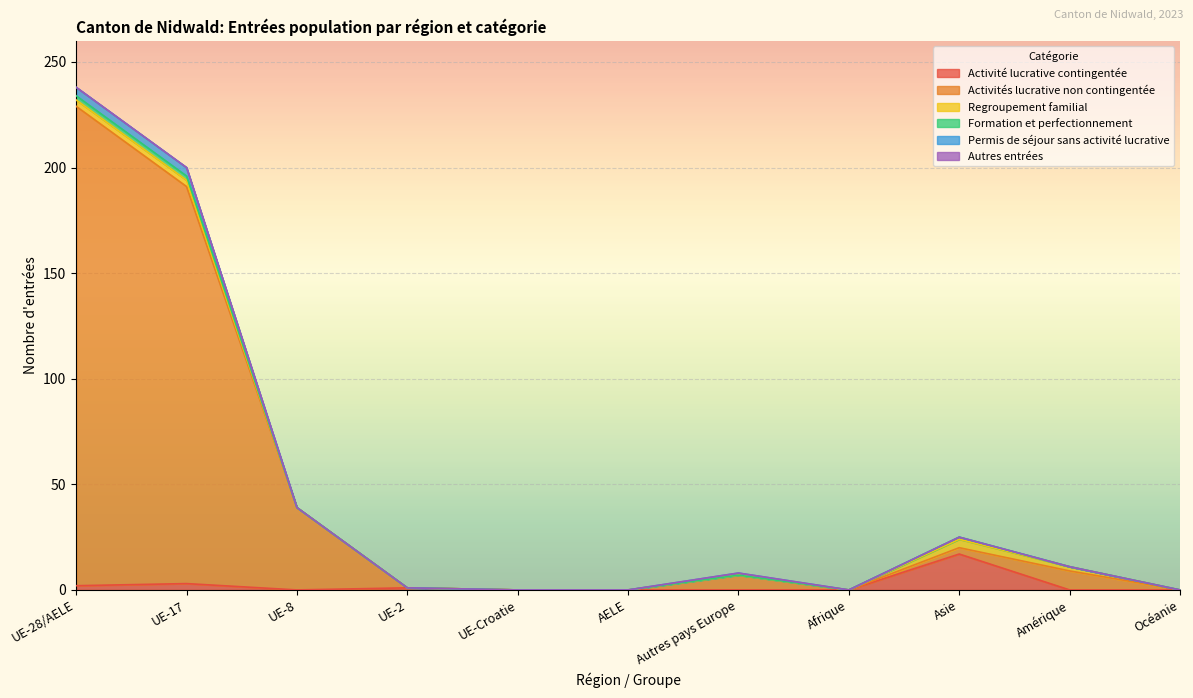

The Activité lucrative contingentée series shows 0 at Afrique. True or false?

True